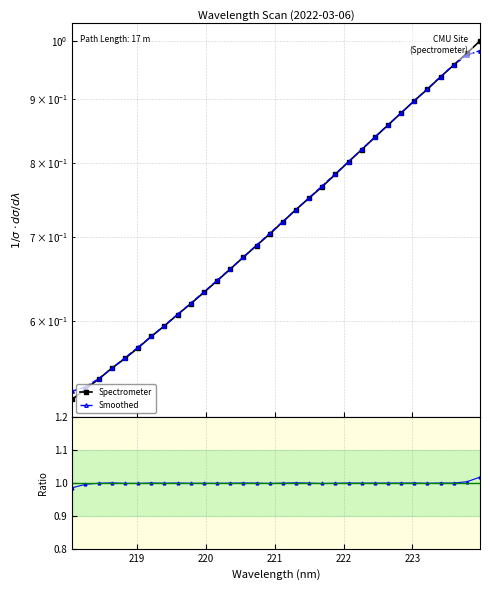

Where is the first local maximum for Ratio to smooth?

221